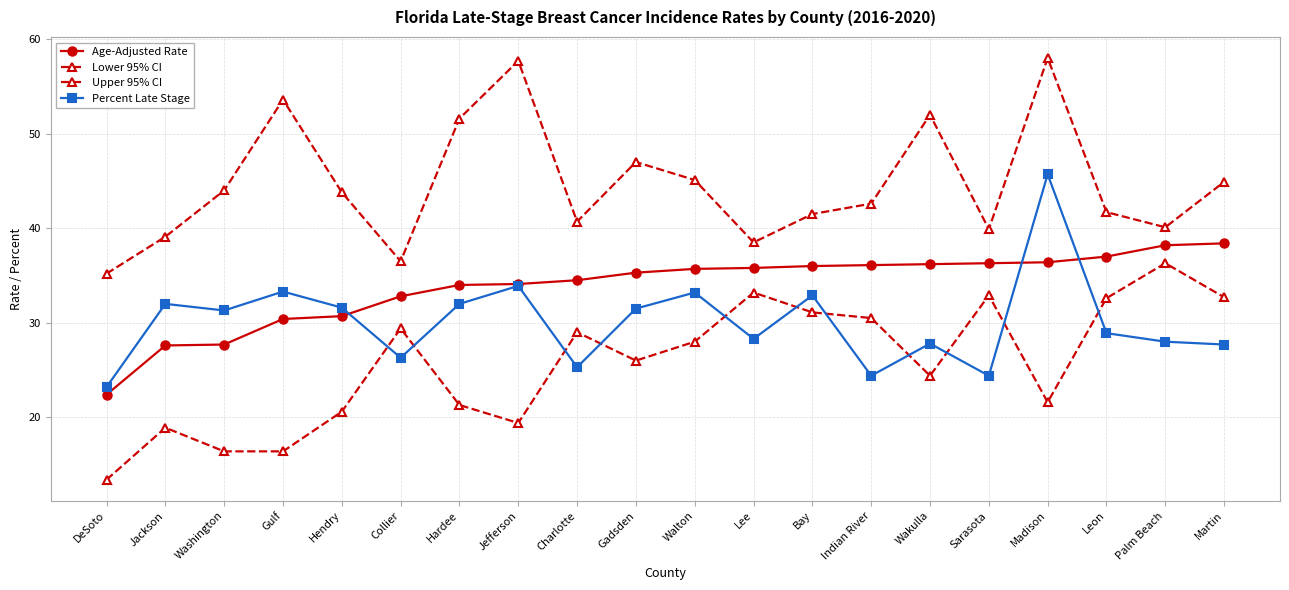

What is the label of the 15th point from the right?

Collier